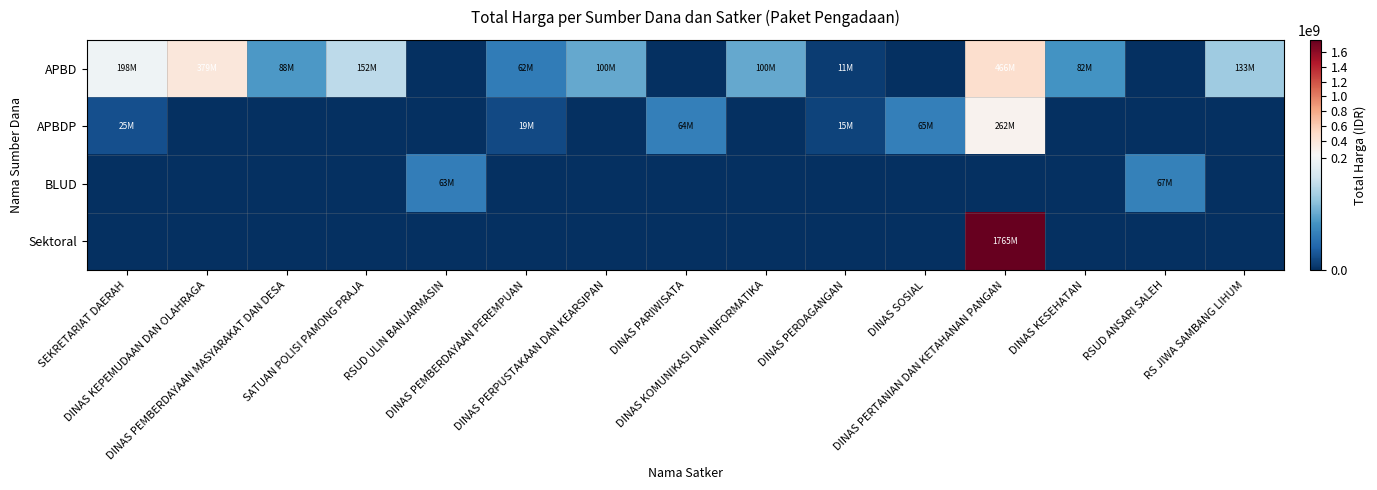

List the series in order of their peak value, highest first.

Sektoral, APBD, APBDP, BLUD